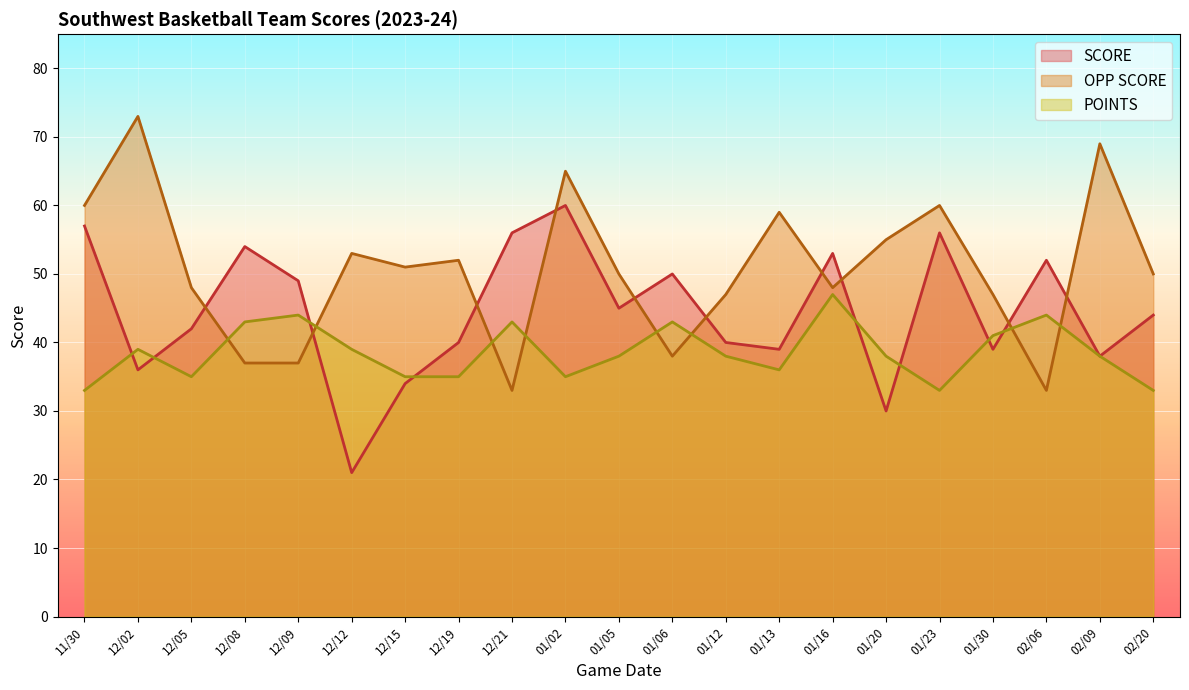

What is the total value across all series at 02/06?

129